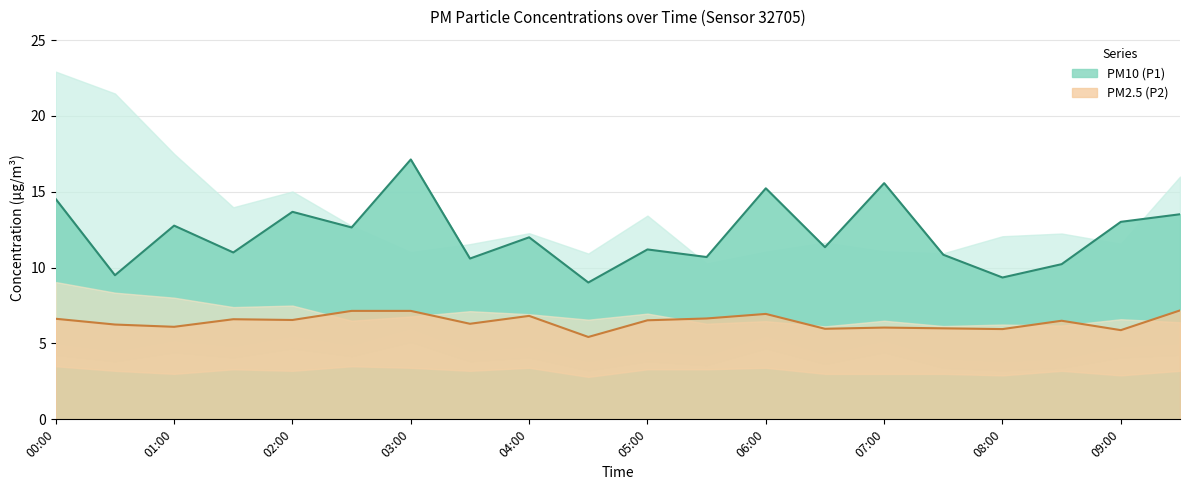

Reading left to right, list all the values displayed in this chart.

P1: 00:00=14.5	00:30=9.5	01:00=12.8	01:30=11.0	02:00=13.7	02:30=12.7	03:00=17.1	03:30=10.6	04:00=12.0	04:30=9.0	05:00=11.2	05:30=10.7	06:00=15.2	06:30=11.3	07:00=15.6	07:30=10.8	08:00=9.3	08:30=10.2	09:00=13.0	09:30=13.5
P2: 00:00=6.6	00:30=6.2	01:00=6.1	01:30=6.6	02:00=6.5	02:30=7.2	03:00=7.2	03:30=6.3	04:00=6.8	04:30=5.4	05:00=6.5	05:30=6.7	06:00=7.0	06:30=6.0	07:00=6.0	07:30=6.0	08:00=6.0	08:30=6.5	09:00=5.9	09:30=7.2